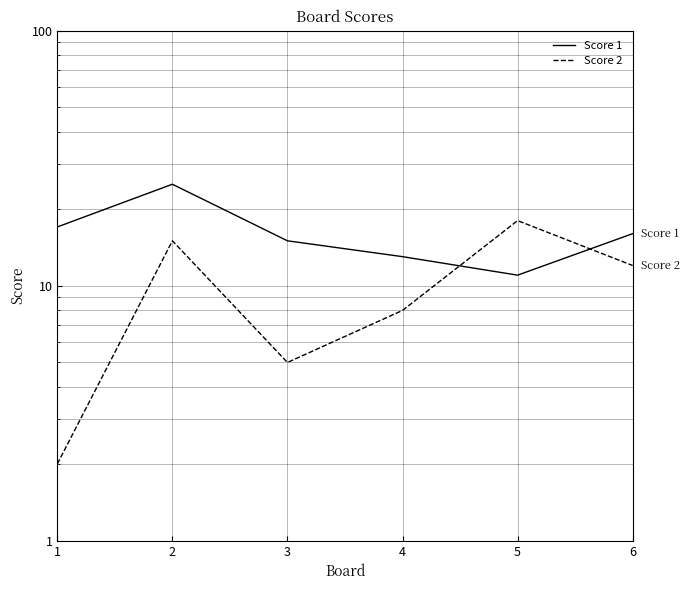

How many interior local valleys does the Score 1 series have?

1